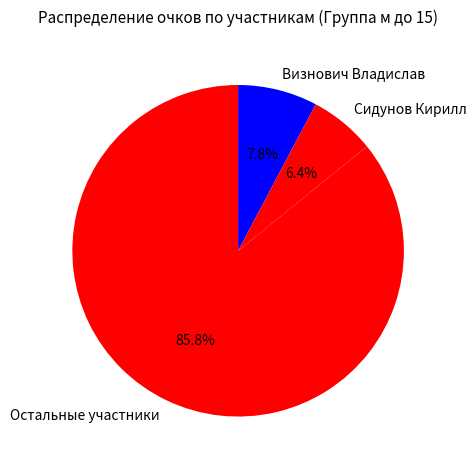

How many slices are in this pie chart?

3